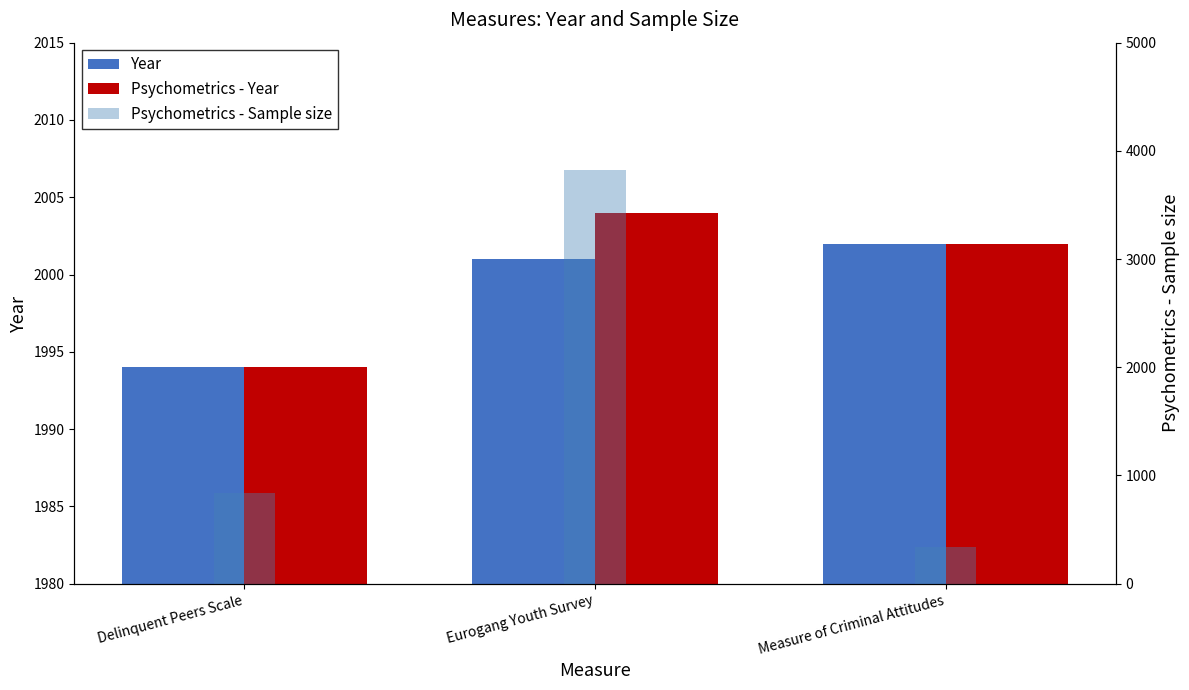

At which category is the sum across all series the highest?

Eurogang Youth Survey